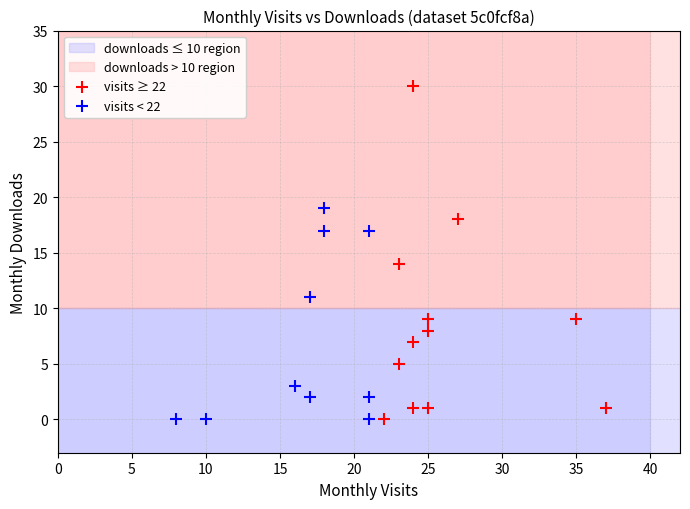

Which series has the widest spread of Y values?

visits ≥ 22